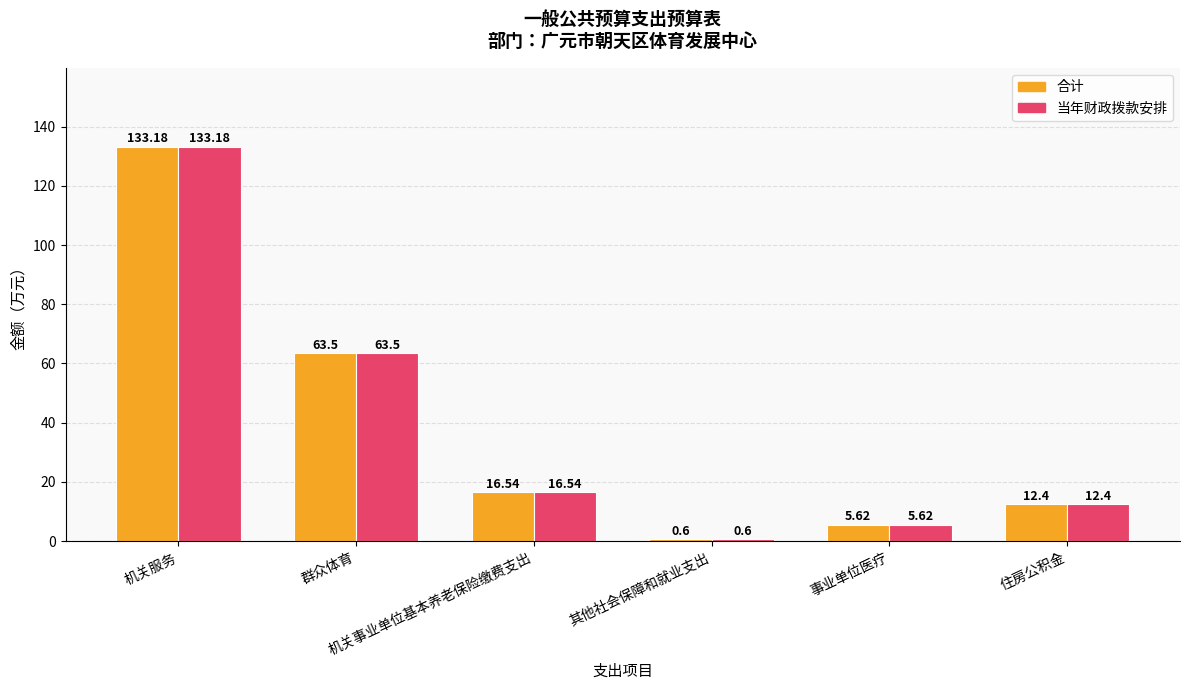

What is the label of the 3rd bar from the left?

机关事业单位基本养老保险缴费支出